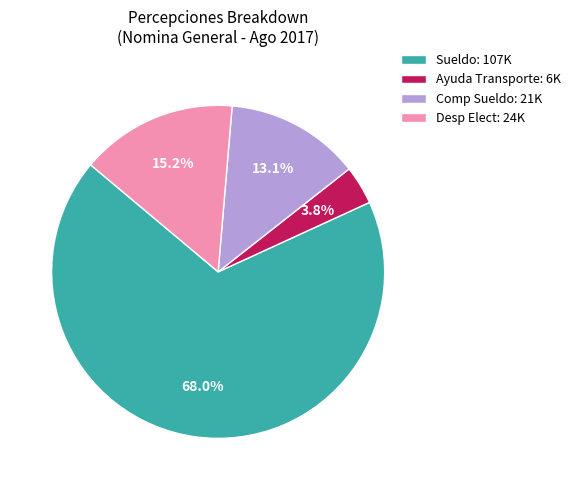

Is the sum of Ayuda Transporte: 6K and Comp Sueldo: 21K greater than half?

No